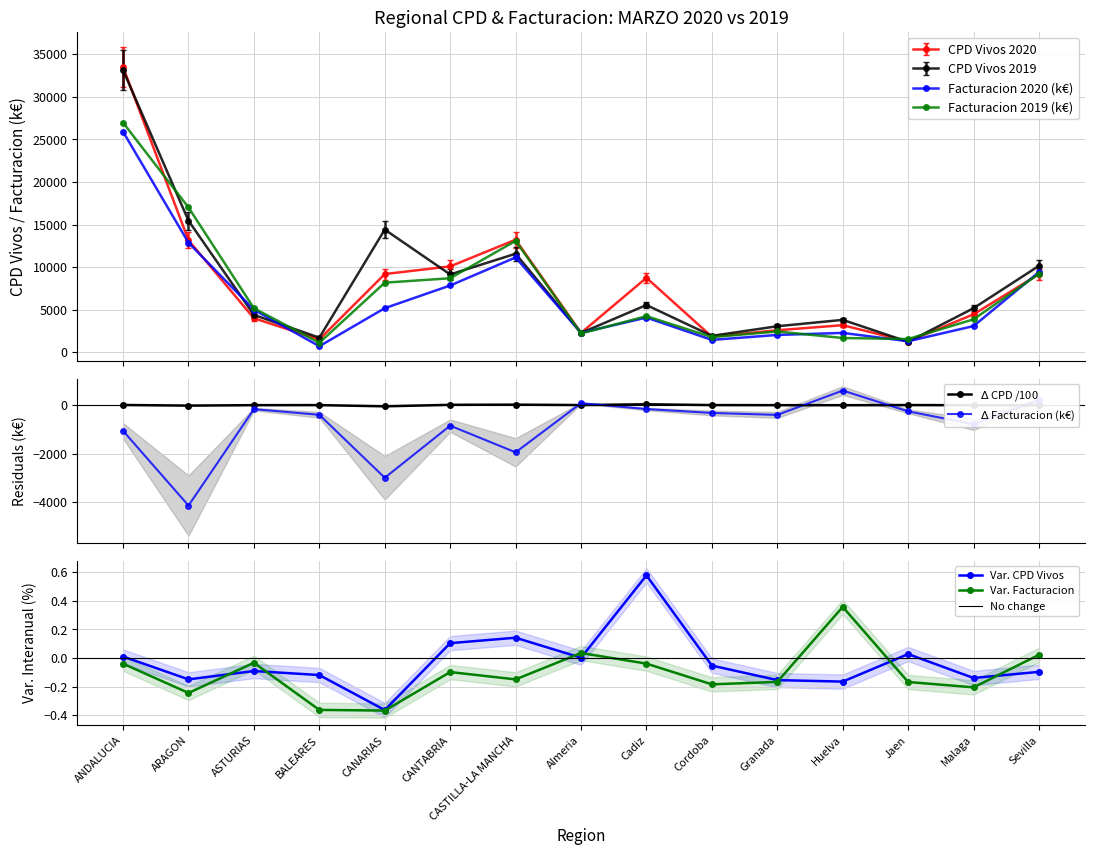

What is the maximum value for Var Facturacion?

0.4